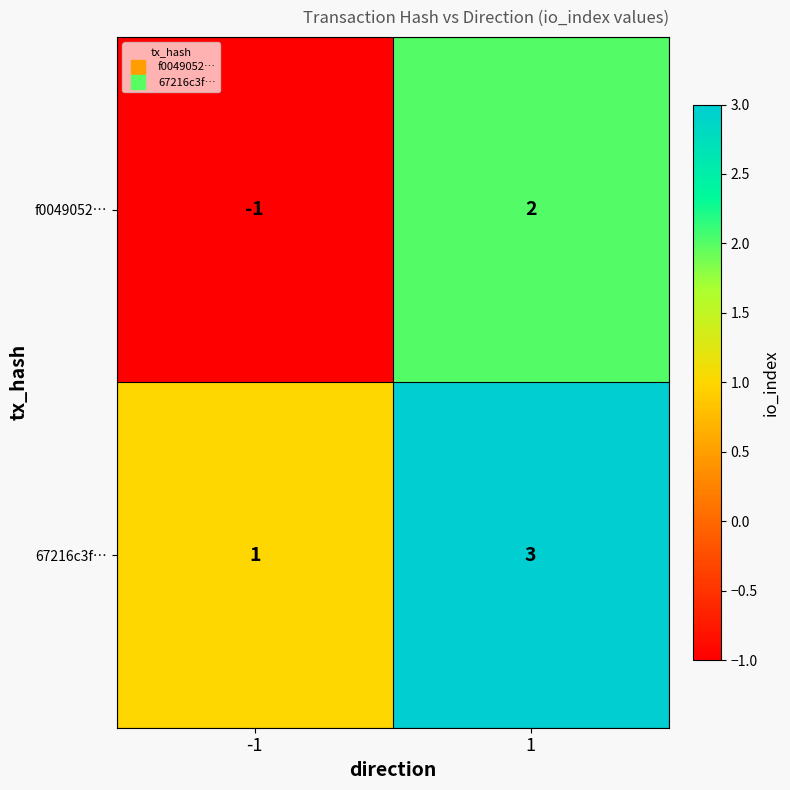

The value of 67216c3f… at -1 is 1. True or false?

True